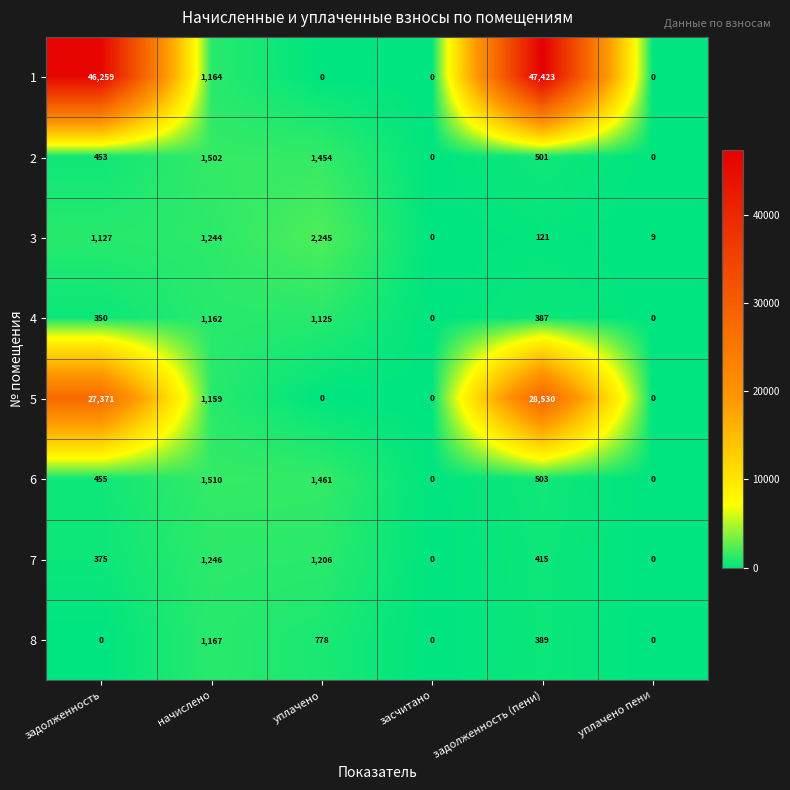

Where does the 8 series first go above 389?

начислено